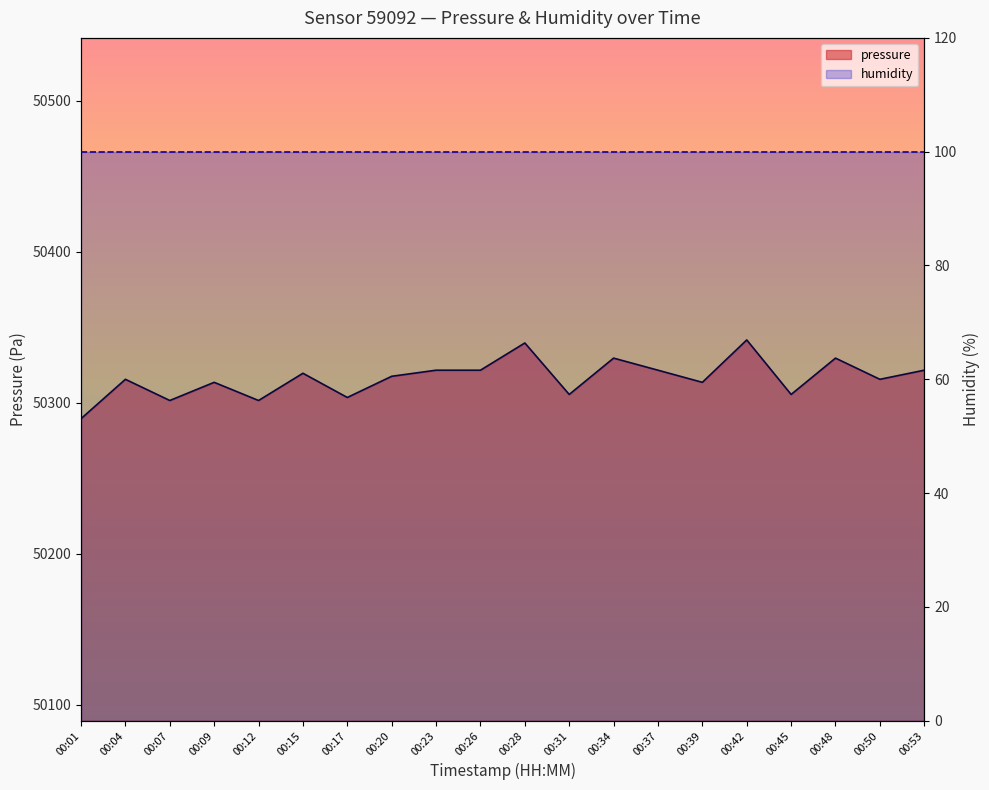

What is the minimum value shown in the chart?

100.0